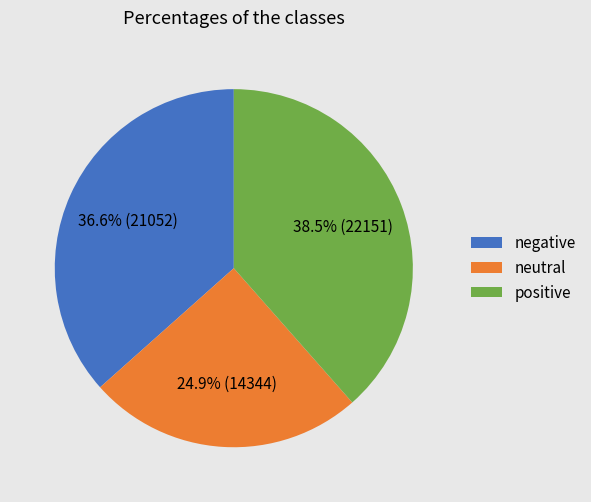

Does any single category account for the majority?

No